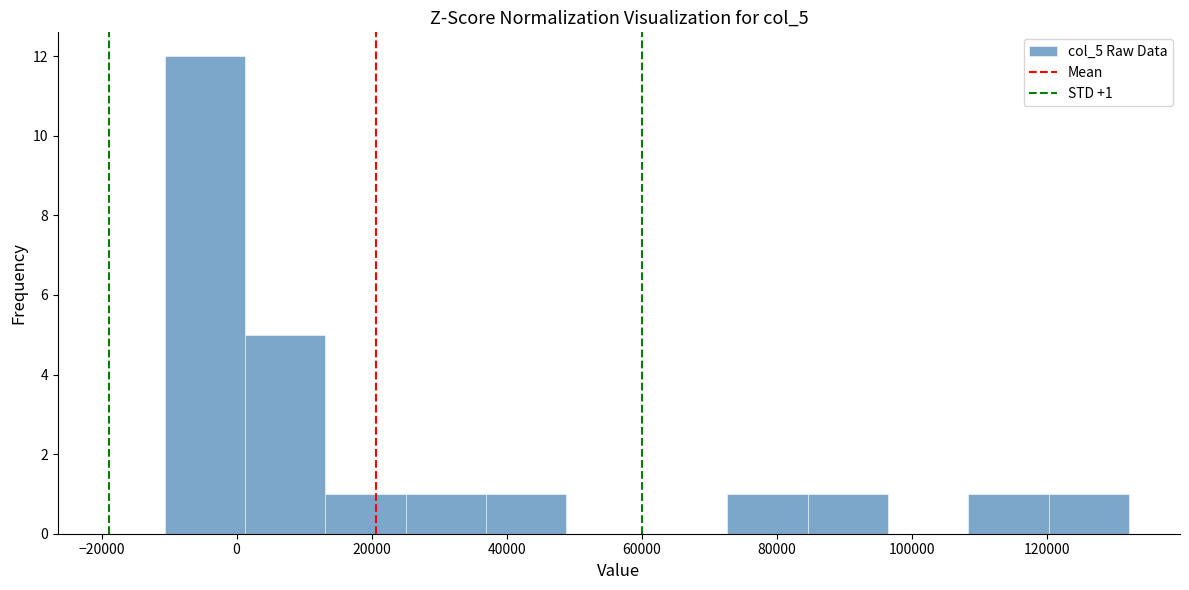

Over which range of the x-axis is the bar tallest?

-10000 to 2000